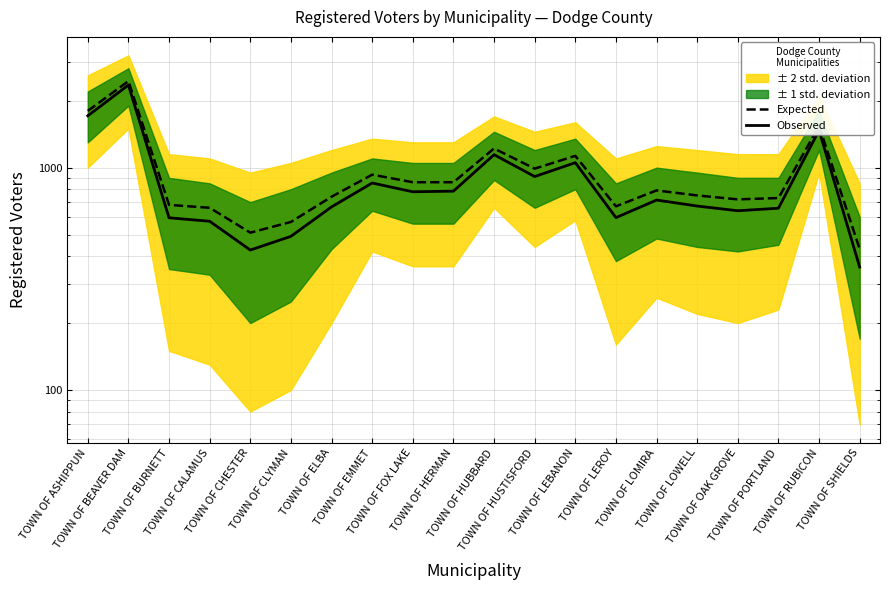

Is this an area chart (filled region under the line)?

No